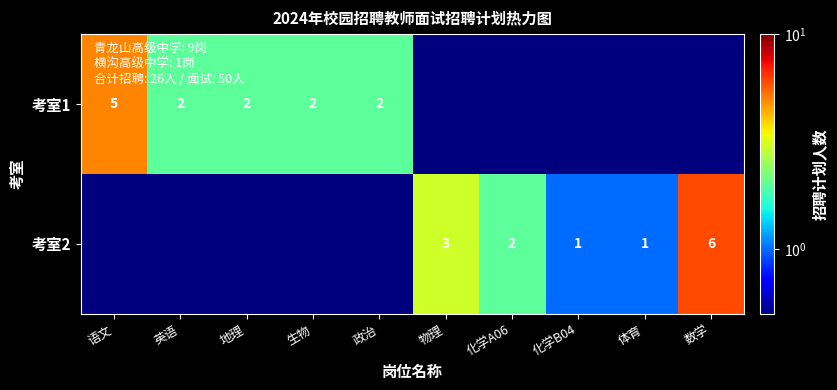

At which category is the sum across all series the highest?

数学